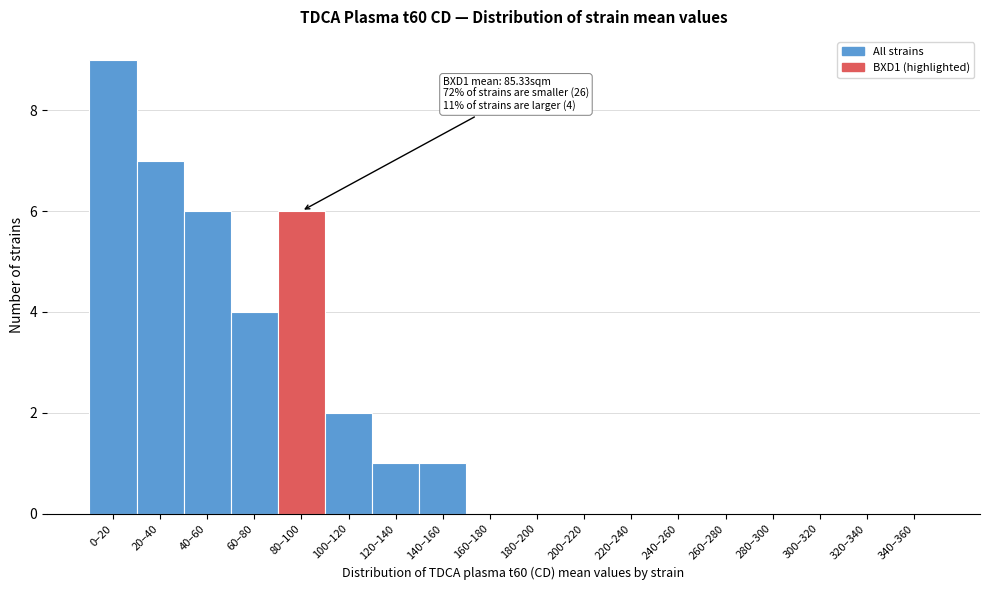

Reading left to right, transcribe all the data shown in this chart.

0–20=9	20–40=7	40–60=6	60–80=4	80–100=6	100–120=2	120–140=1	140–160=1	160–180=0	180–200=0	200–220=0	220–240=0	240–260=0	260–280=0	280–300=0	300–320=0	320–340=0	340–360=0